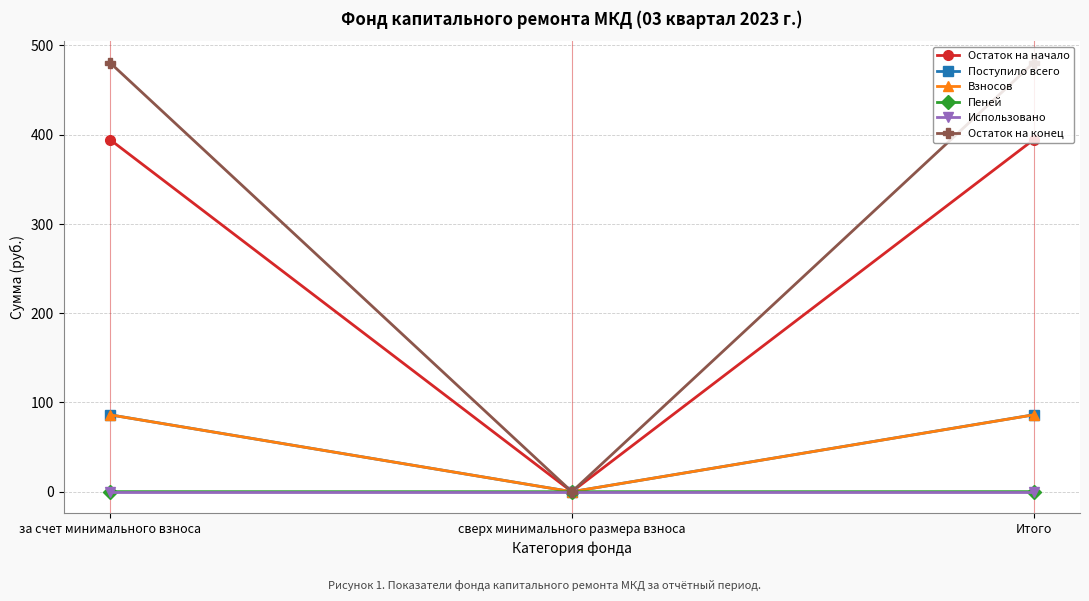

What is the label of the 2nd point from the right?

сверх минимального размера взноса